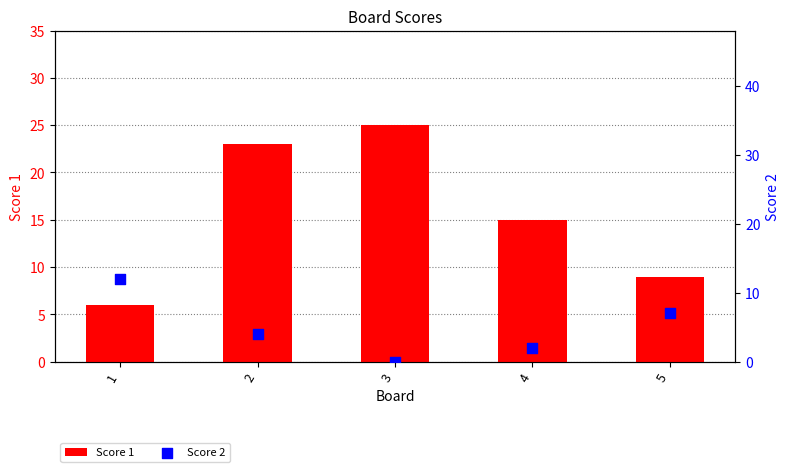

Is the value of Score 1 at 5 greater than the value of Score 2 at 4?

Yes